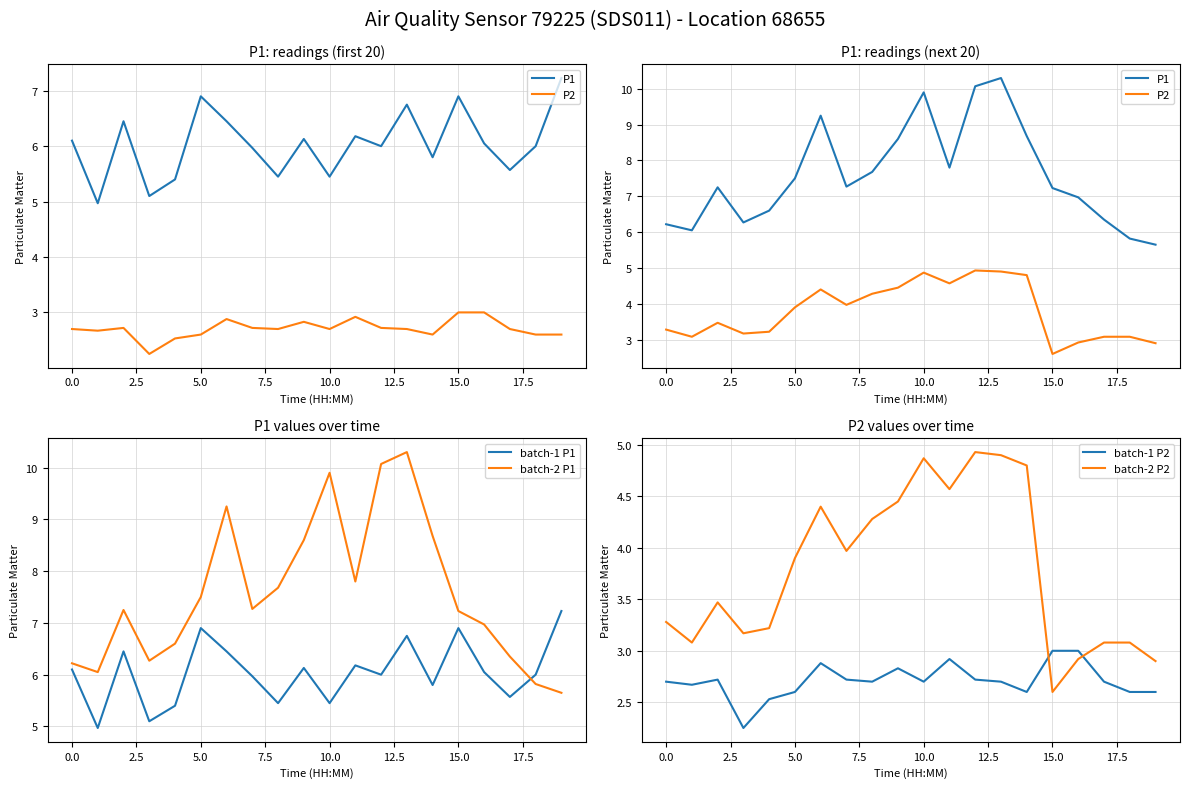

After their last crossing, which series has the higher values: batch-2 P1 or batch-1 P1?

batch-1 P1